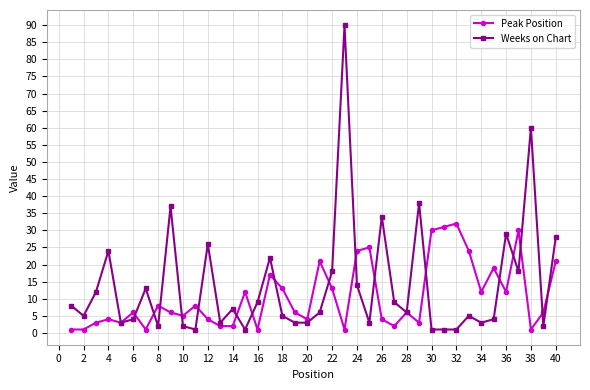

What is the maximum value shown in the chart?

90